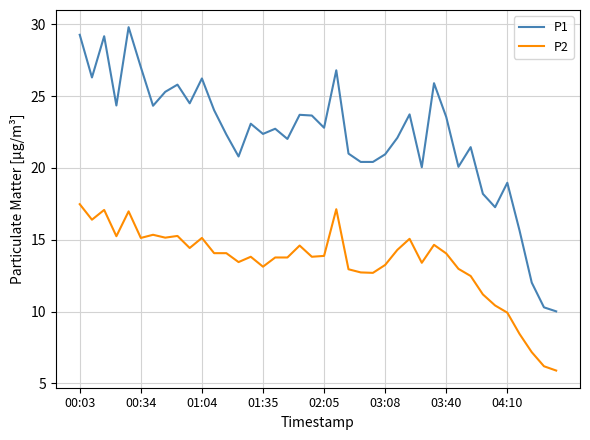

List the series in order of their peak value, highest first.

P1, P2